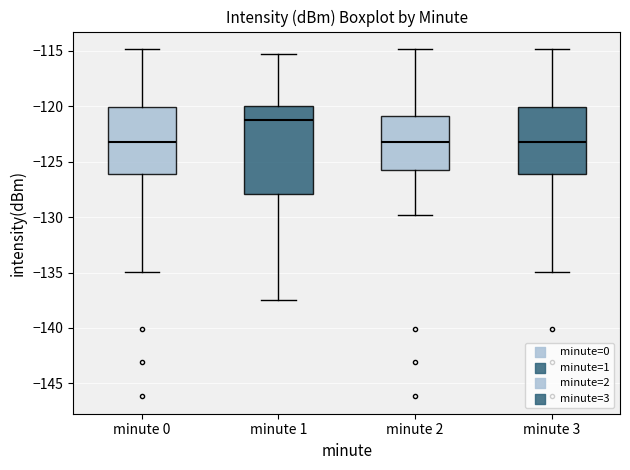

Where is the lower edge of the box for minute 2 on the y-axis? The values are not printed on the chart, so give them approximately, as read against the axis.

-125.5